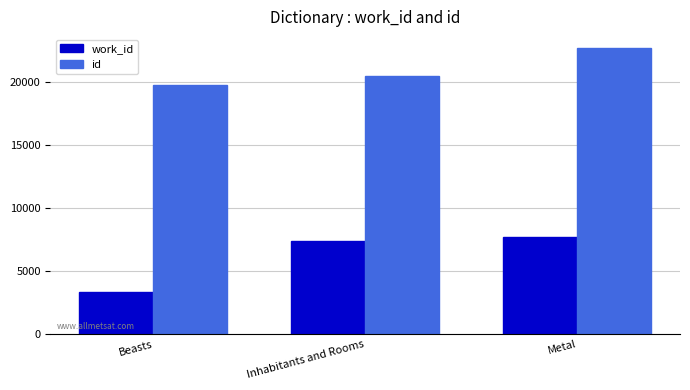

Are the bars grouped side by side (vs. stacked)?

Yes